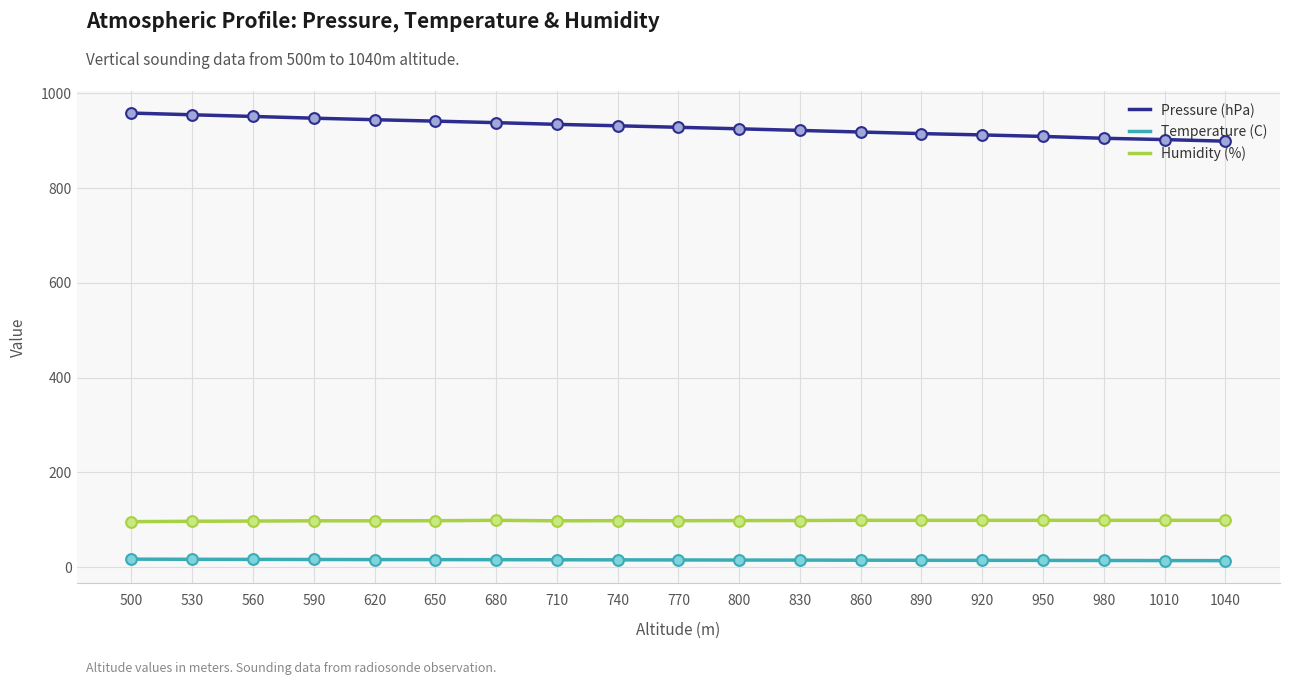

At how many categories does at least one series exceed 155?

19